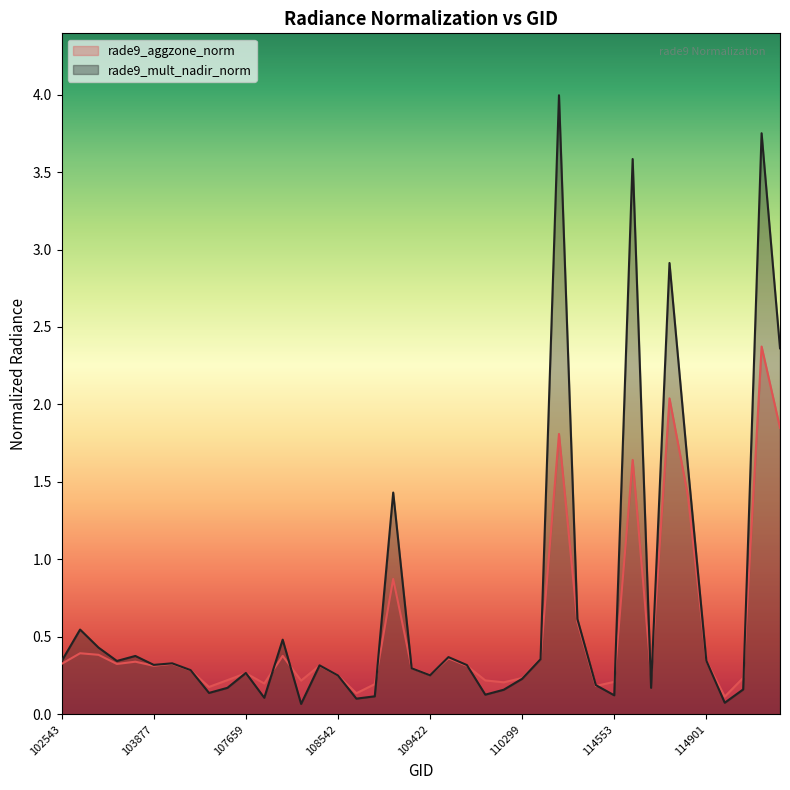

Is it true that rade9_mult_nadir_norm equals 0.1 at 114324?

False